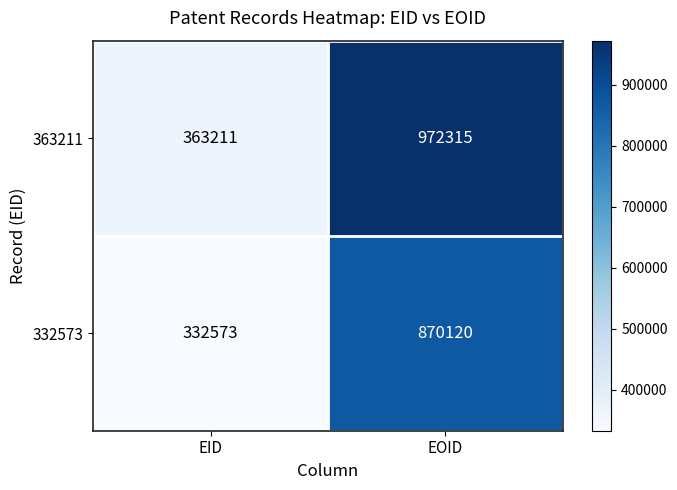

Read the 363211 value at EOID, to the nearest 100.

972300